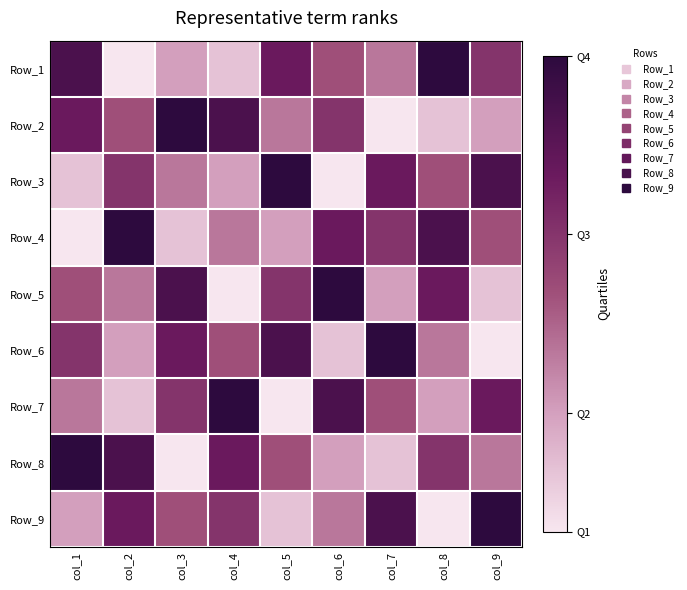

Count the number of categories in the chart.

9